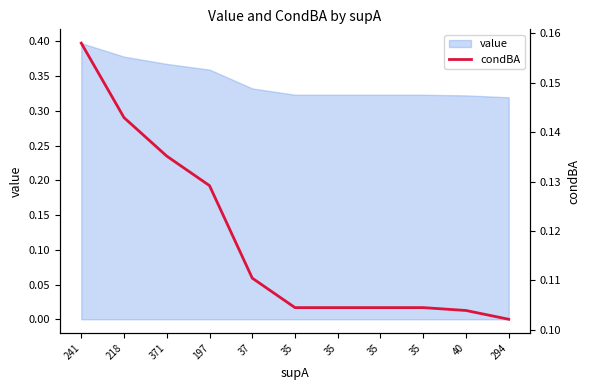

What is the difference between the maximum and minimum values?

0.1